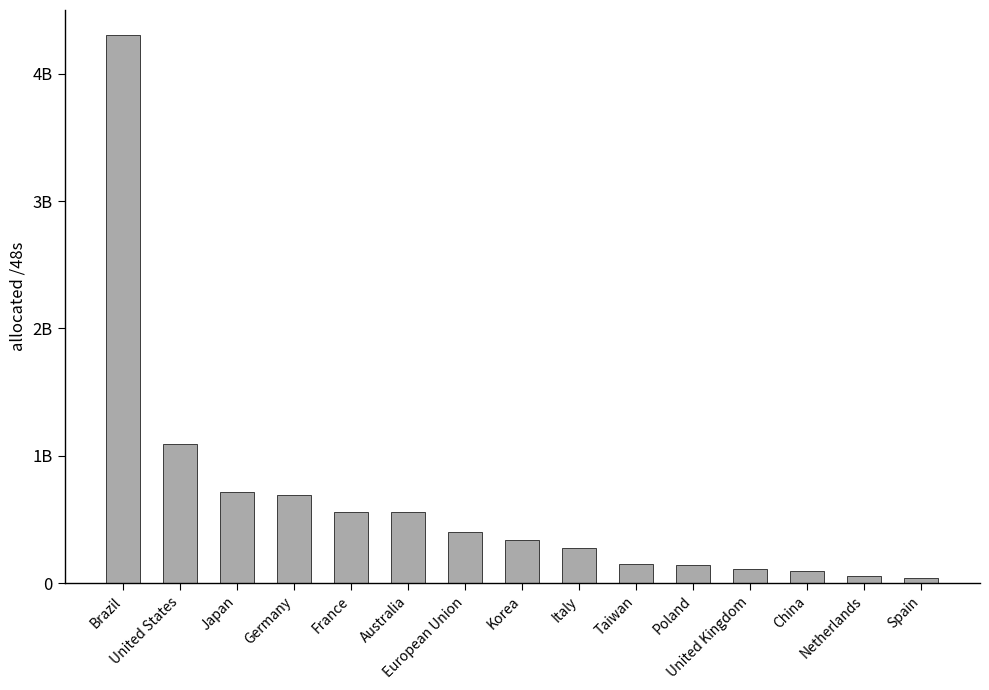

Does the chart contain any negative values?

No